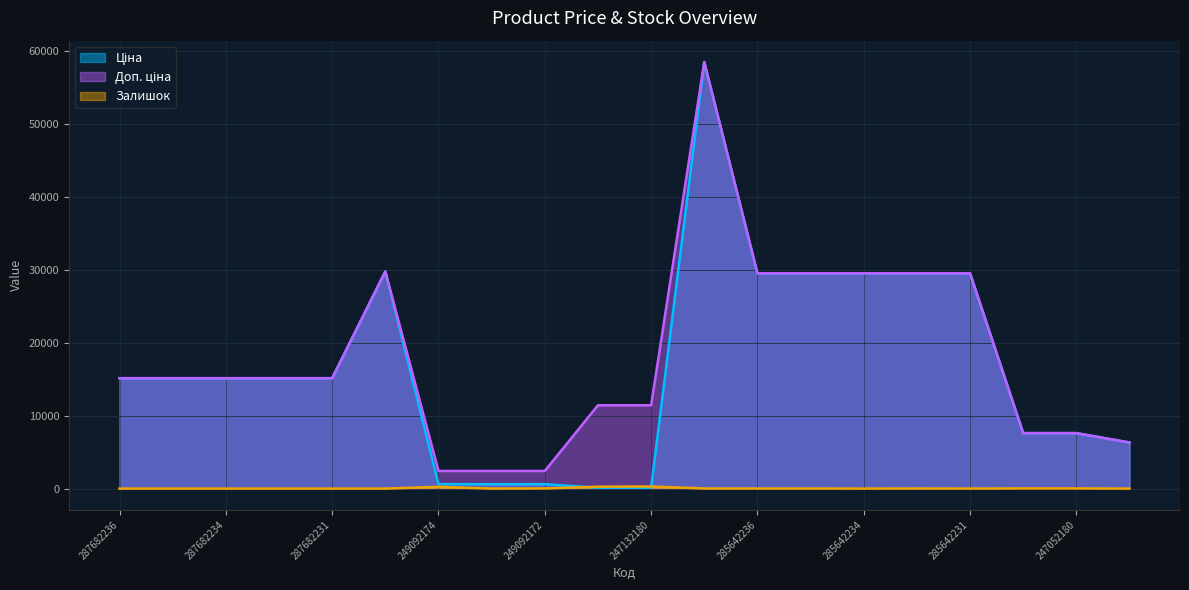

What is the average value of the Залишок series?

45.0